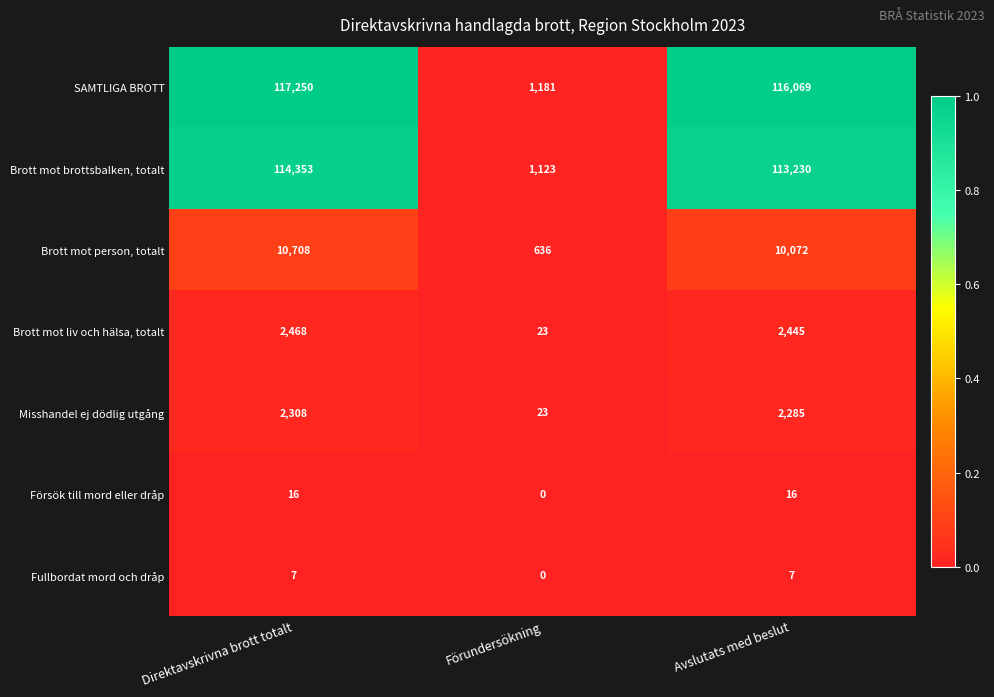

At how many categories does at least one series exceed 0?

3